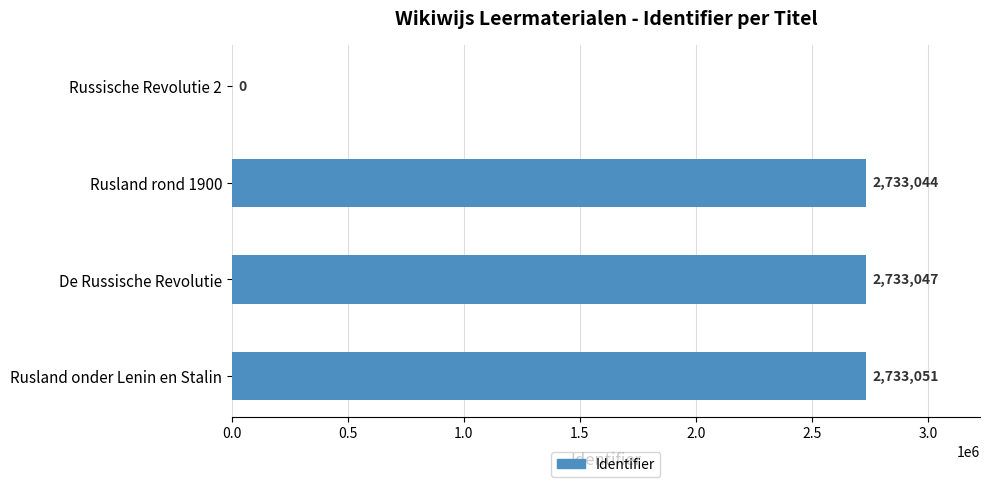

Reading top to bottom, list all the values displayed in this chart.

Russische Revolutie 2=0	Rusland rond 1900=2733044	De Russische Revolutie=2733047	Rusland onder Lenin en Stalin=2733051